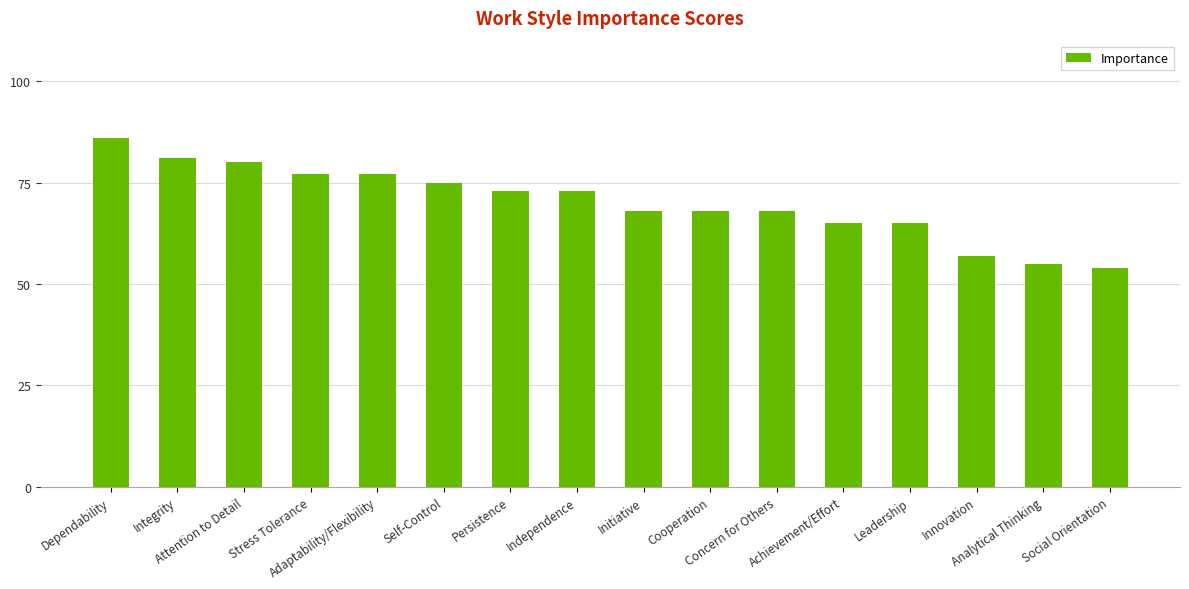

The value at Self-Control is 75. True or false?

True